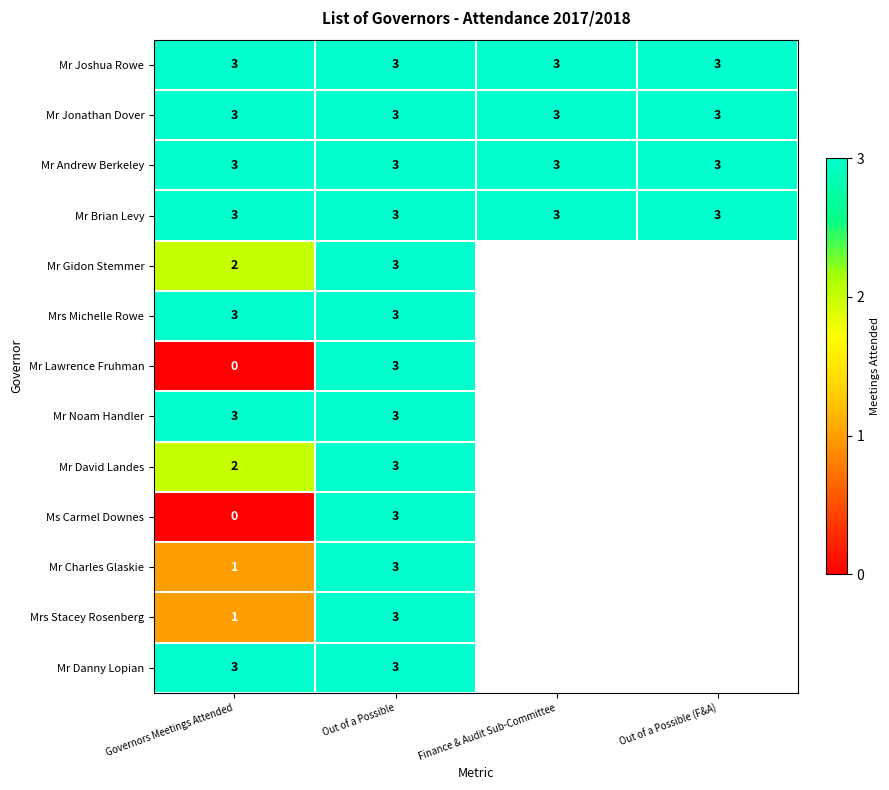

What is the total value across all series at Governors Meetings Attended?

27